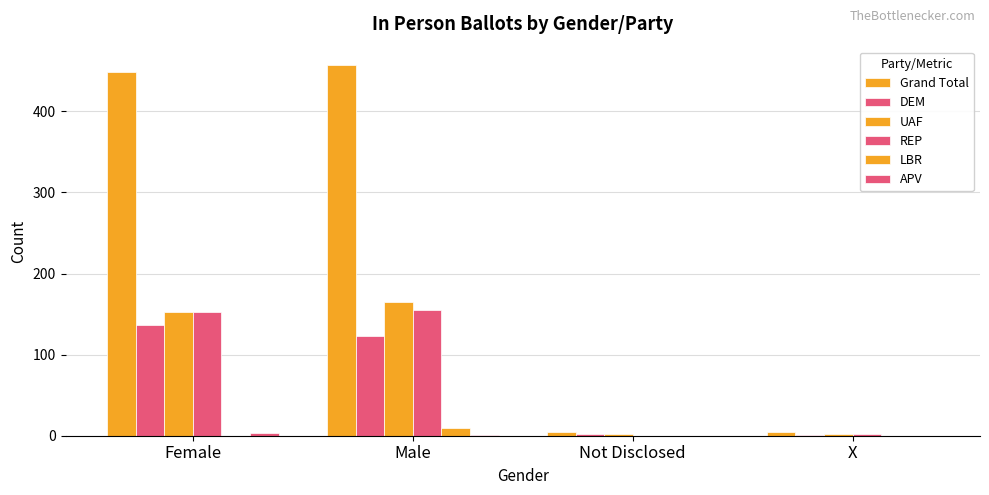

Count the number of categories in the chart.

4